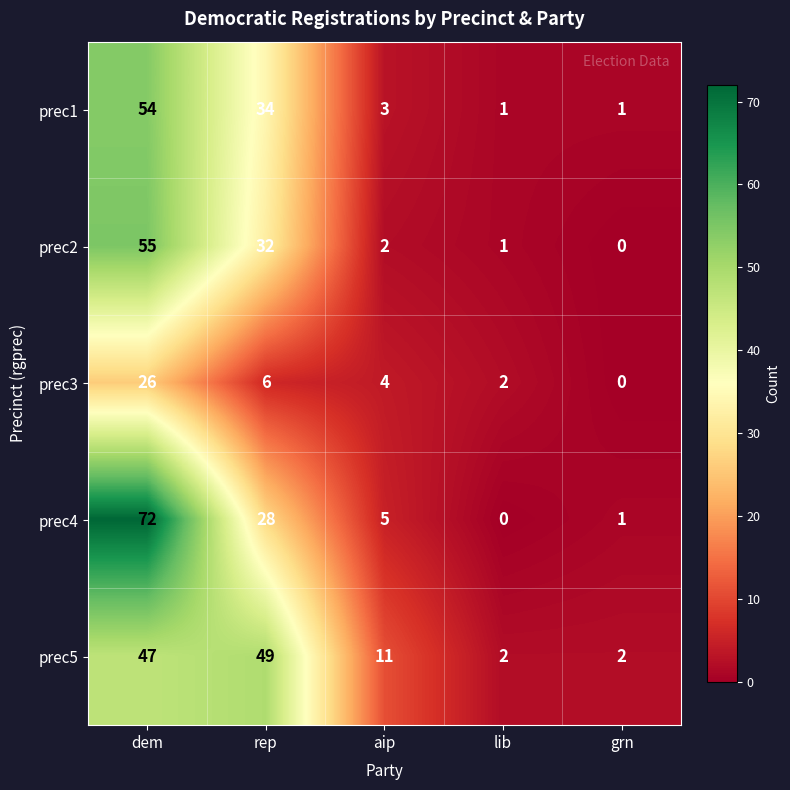

Reading left to right, transcribe all the data shown in this chart.

prec1: dem=54	rep=34	aip=3	lib=1	grn=1
prec2: dem=55	rep=32	aip=2	lib=1	grn=0
prec3: dem=26	rep=6	aip=4	lib=2	grn=0
prec4: dem=72	rep=28	aip=5	lib=0	grn=1
prec5: dem=47	rep=49	aip=11	lib=2	grn=2